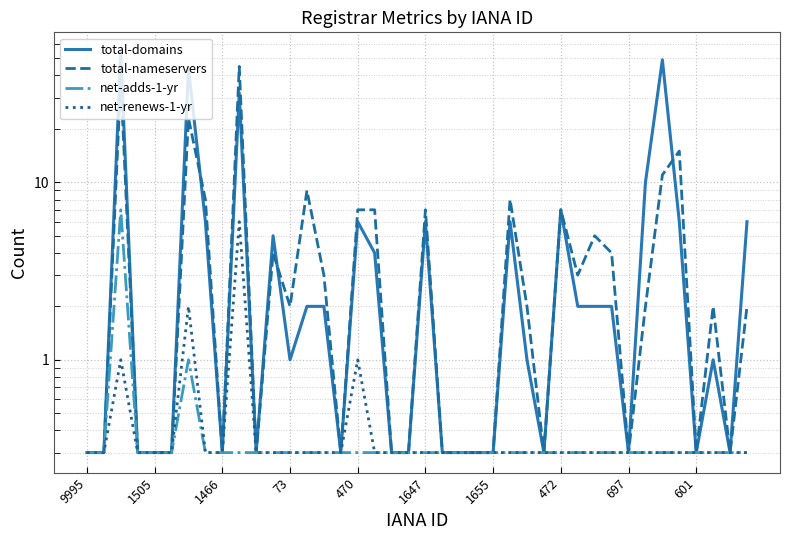

List the series in order of their peak value, highest first.

total-domains, total-nameservers, net-adds-1-yr, net-renews-1-yr